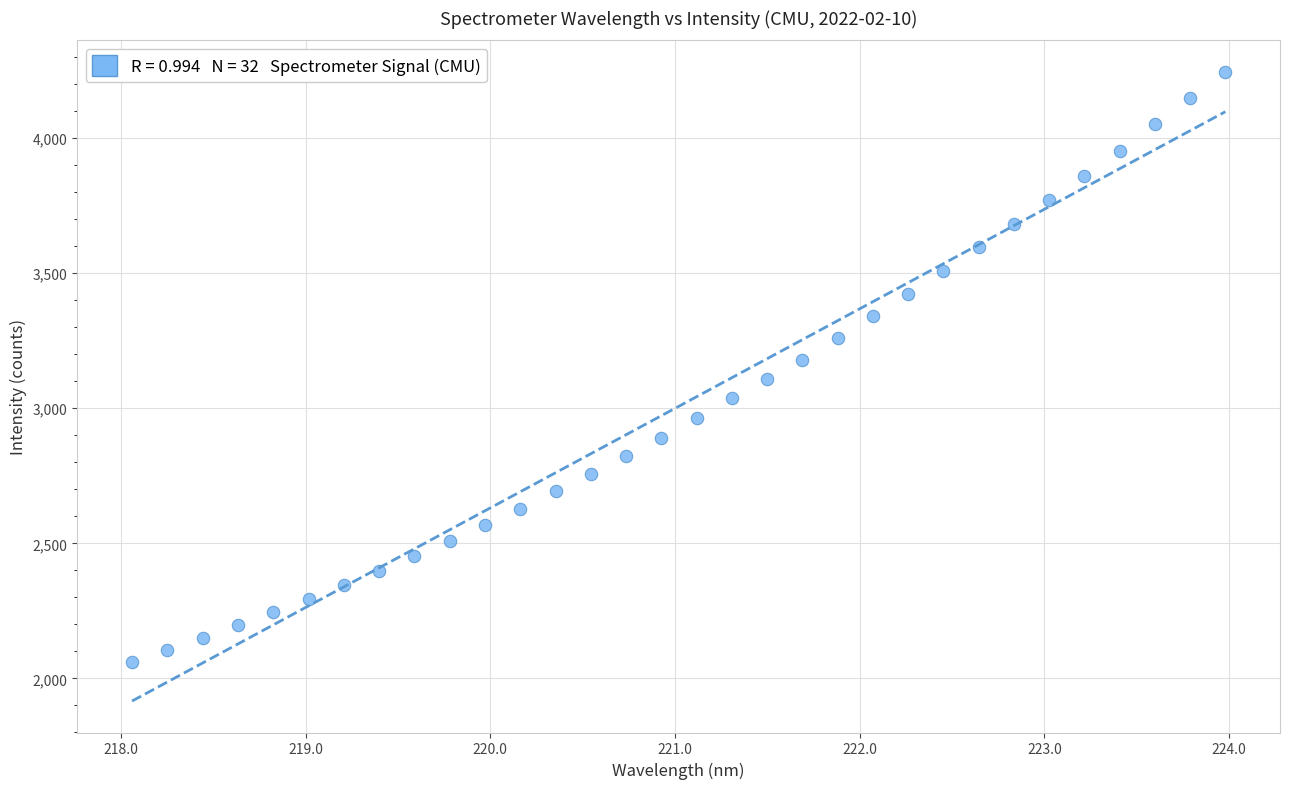

What is the range of X values (max minus min)?

5.9